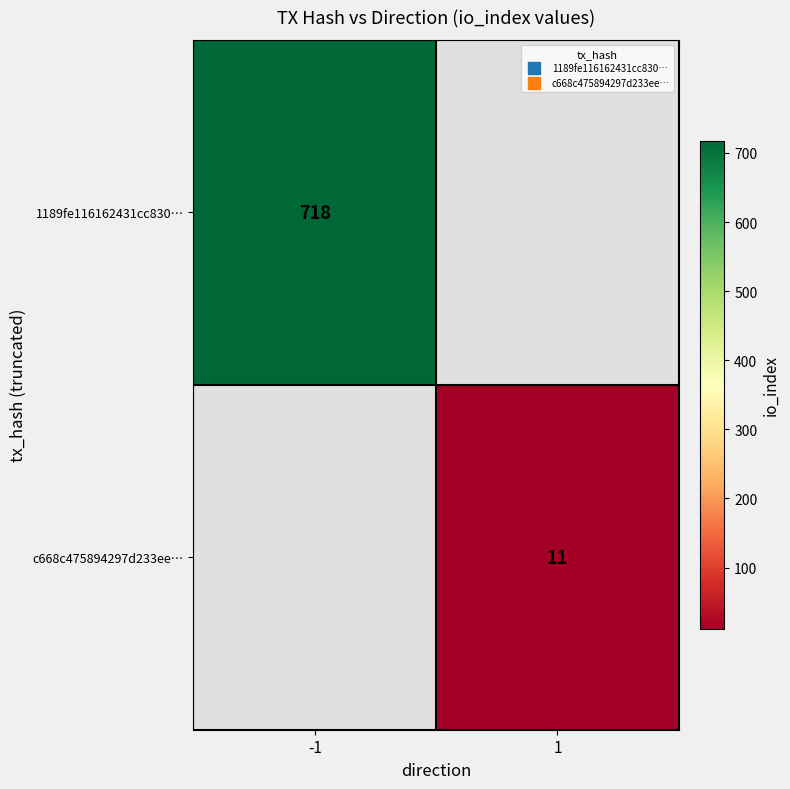

True or false: c668c475894297d233ee… has a value of 18.3 at 1.

False